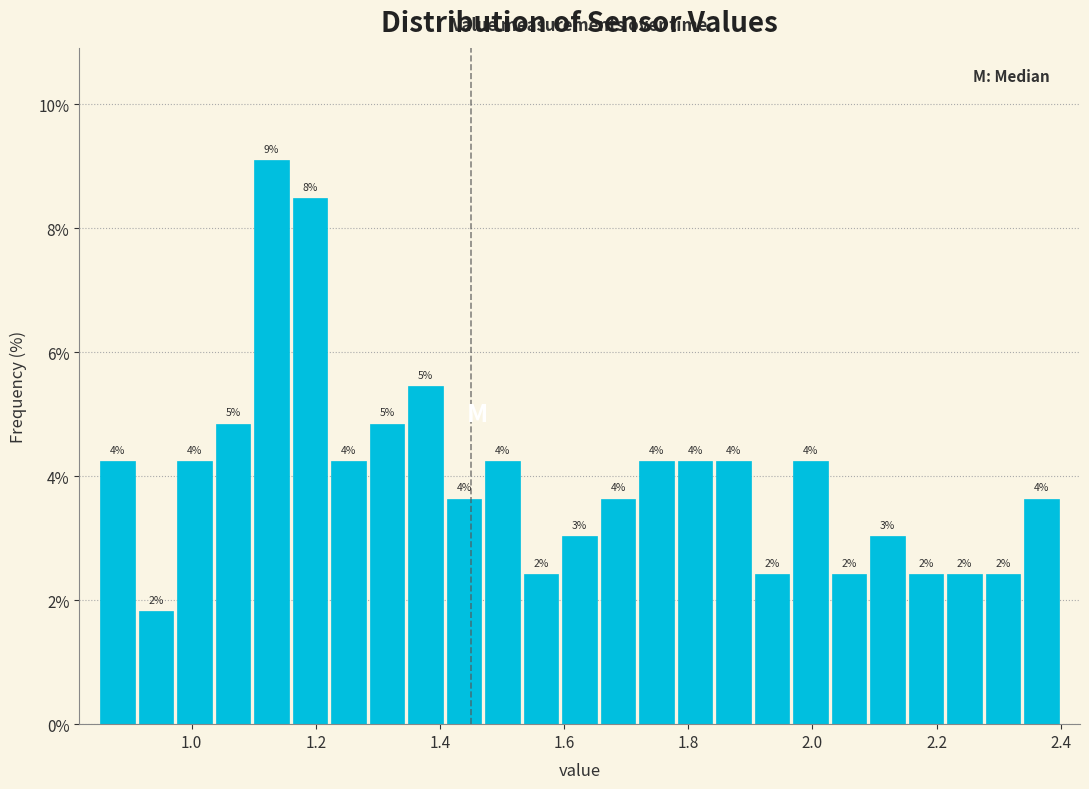

Around what value on the x-axis is the tallest bar? Give the approximate position of its centre, as read against the axis.

1.12